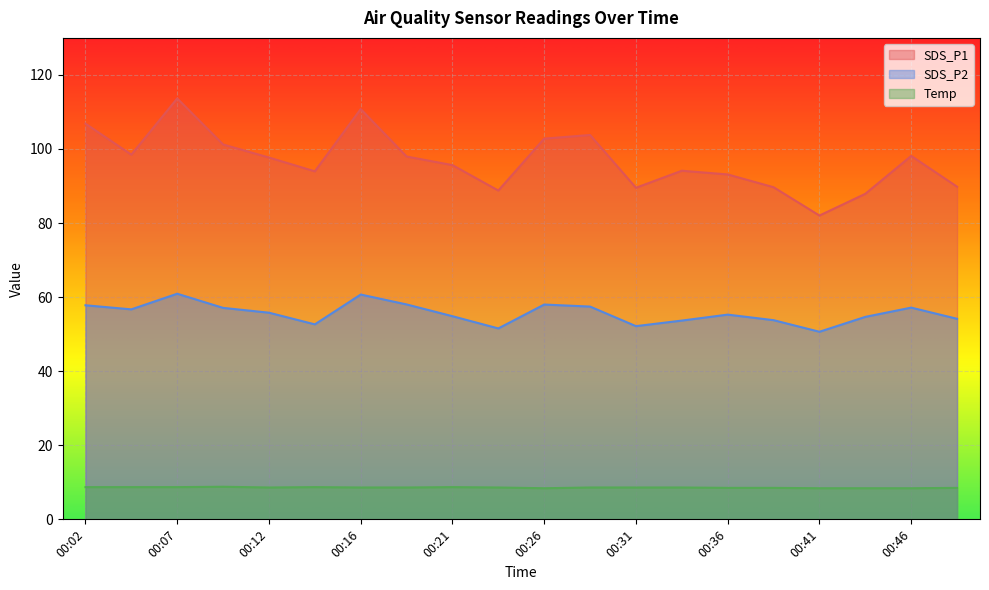

Reading right to left, extract all data points from this chart.

SDS_P1: 00:48=89.8	00:46=98.1	00:43=87.9	00:41=82.0	00:38=89.7	00:36=93.1	00:33=94.1	00:31=89.5	00:29=103.8	00:26=102.8	00:24=88.8	00:21=95.7	00:19=98.0	00:16=110.8	00:14=94.0	00:12=97.7	00:09=101.2	00:07=113.7	00:04=98.5	00:02=106.8
SDS_P2: 00:48=54.1	00:46=57.2	00:43=54.7	00:41=50.6	00:38=53.8	00:36=55.3	00:33=53.7	00:31=52.2	00:29=57.5	00:26=58.0	00:24=51.5	00:21=54.9	00:19=58.0	00:16=60.7	00:14=52.6	00:12=55.8	00:09=57.1	00:07=60.9	00:04=56.7	00:02=57.8
Temp: 00:48=8.5	00:46=8.4	00:43=8.4	00:41=8.4	00:38=8.5	00:36=8.5	00:33=8.6	00:31=8.6	00:29=8.6	00:26=8.4	00:24=8.6	00:21=8.7	00:19=8.6	00:16=8.6	00:14=8.7	00:12=8.6	00:09=8.8	00:07=8.7	00:04=8.7	00:02=8.7